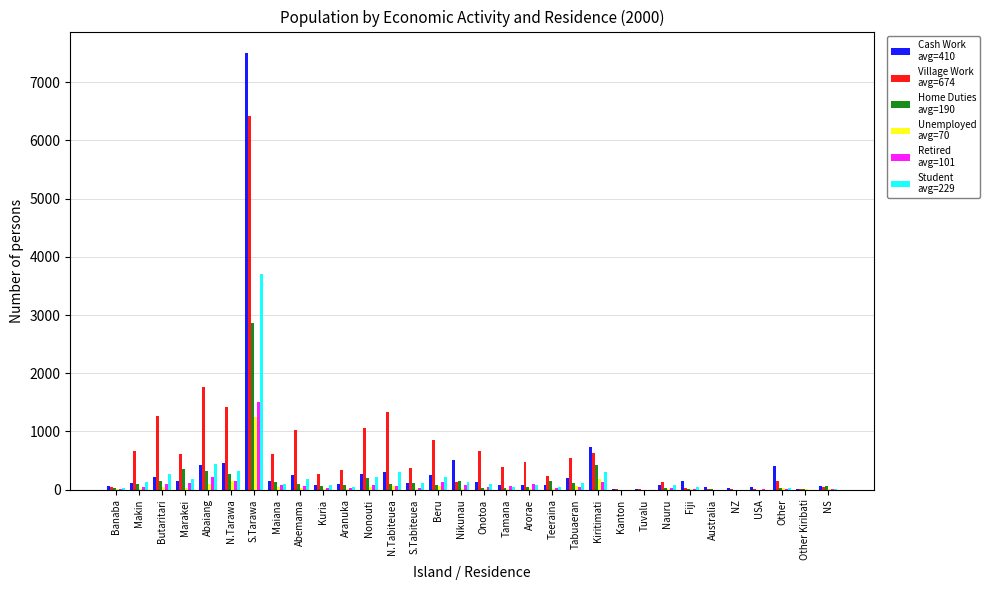

Which category has the highest value across all series?

S.Tarawa